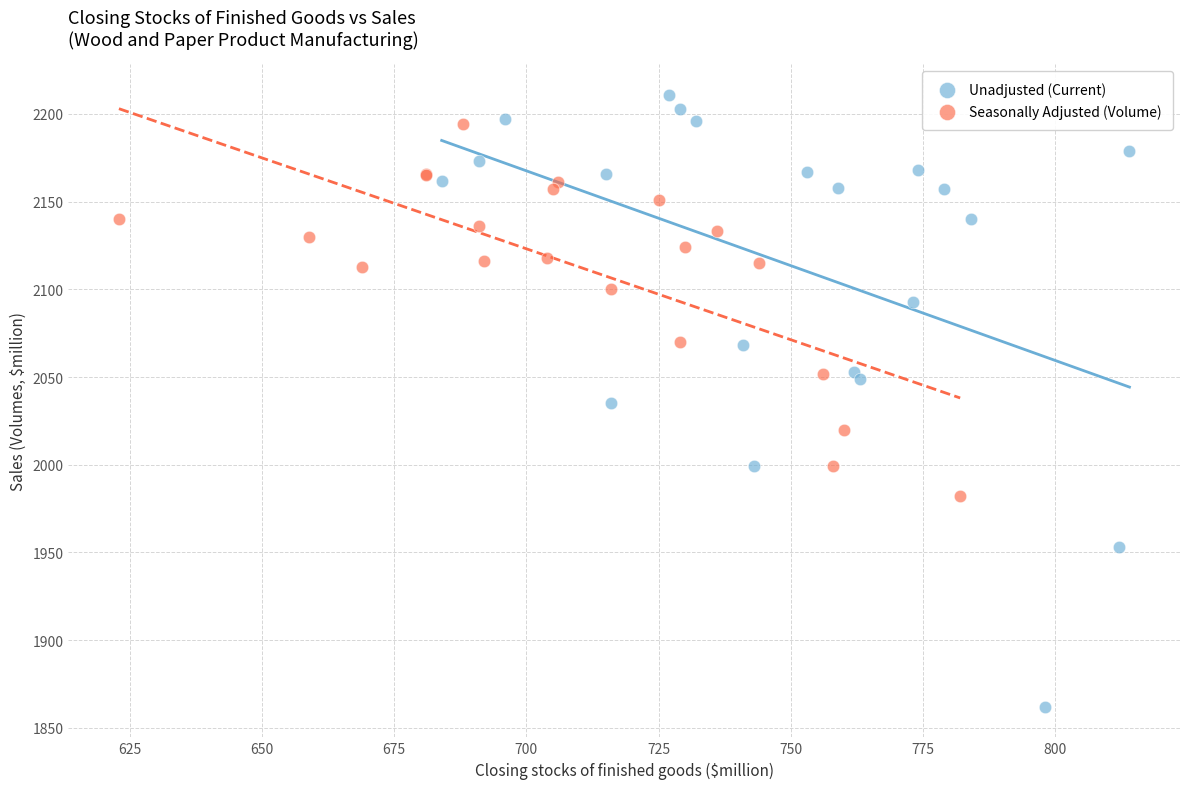

Which series has the widest spread of Y values?

Unadjusted (Current)